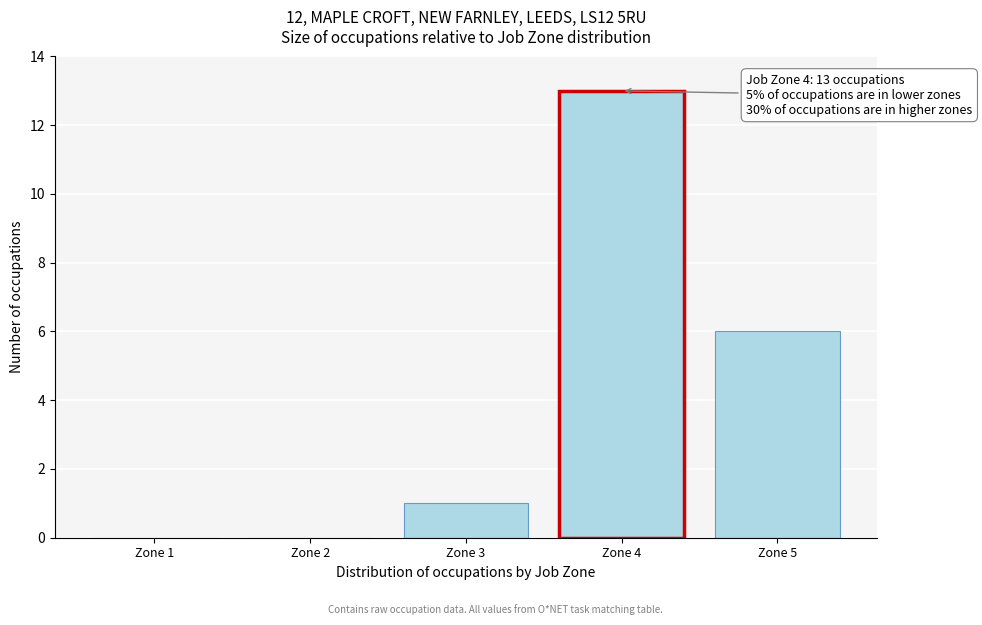

Reading left to right, list all the values displayed in this chart.

Zone 1=0	Zone 2=0	Zone 3=1	Zone 4=13	Zone 5=6